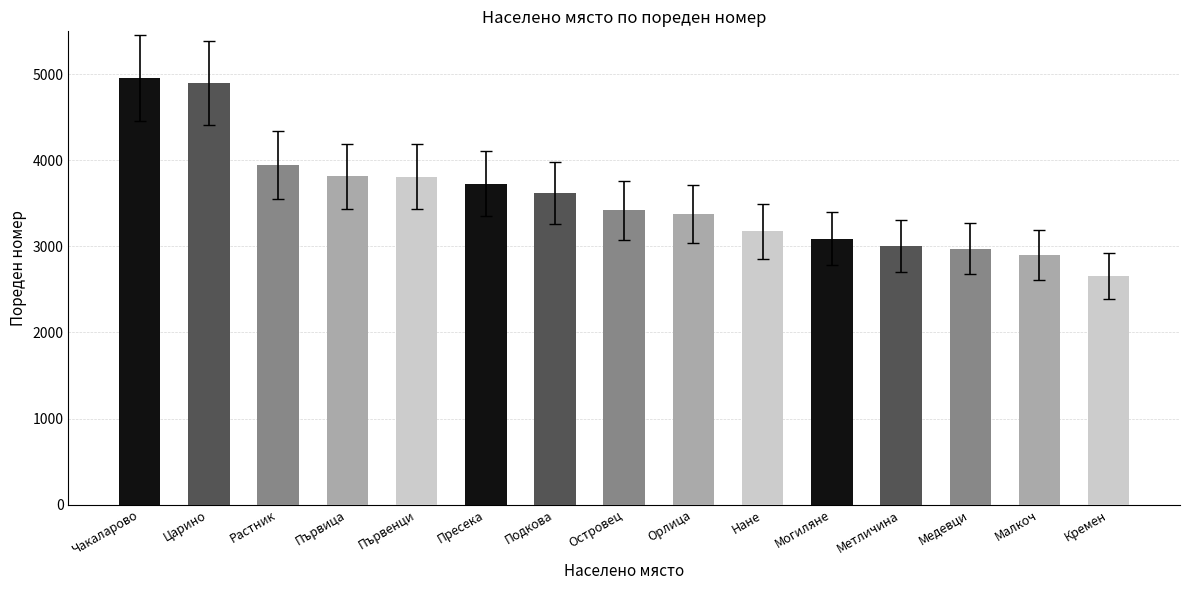

What is the average value?

3559